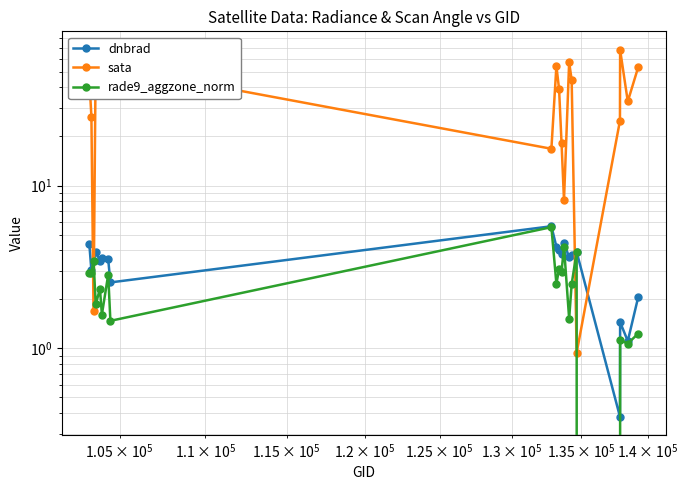

How many series are shown in this chart?

3